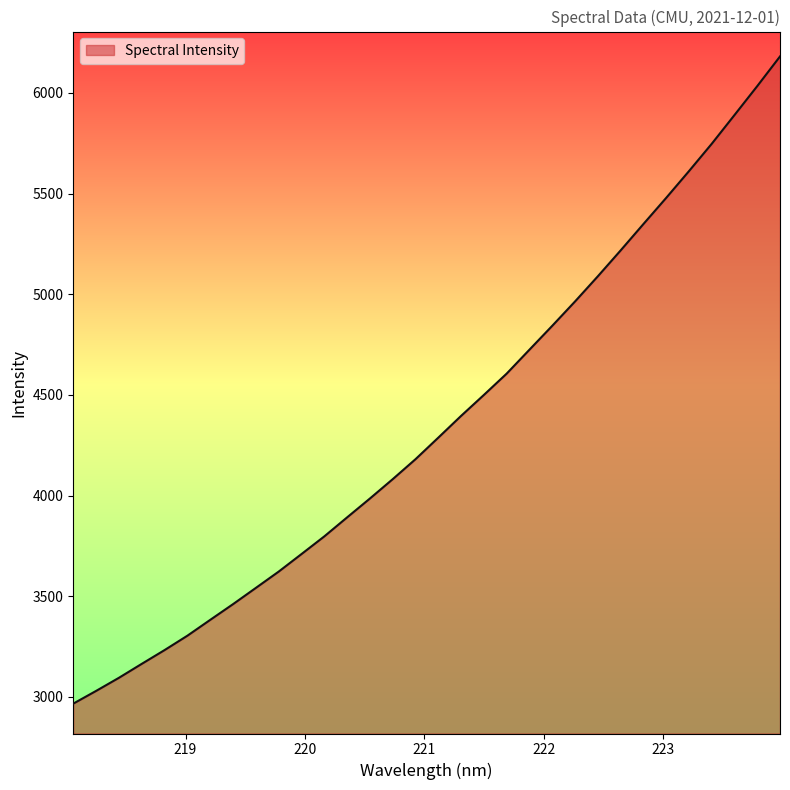

What is the minimum value shown in the chart?

2967.0